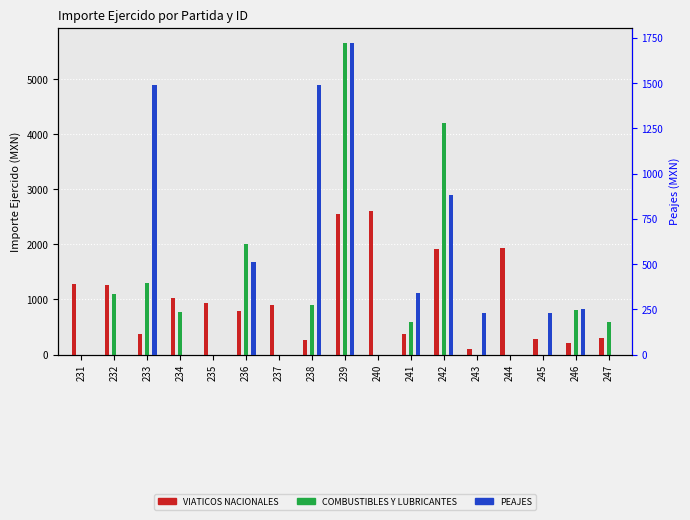

At 242, list the series in order from smallest to largest.

PEAJES, VIATICOS NACIONALES, COMBUSTIBLES Y LUBRICANTES